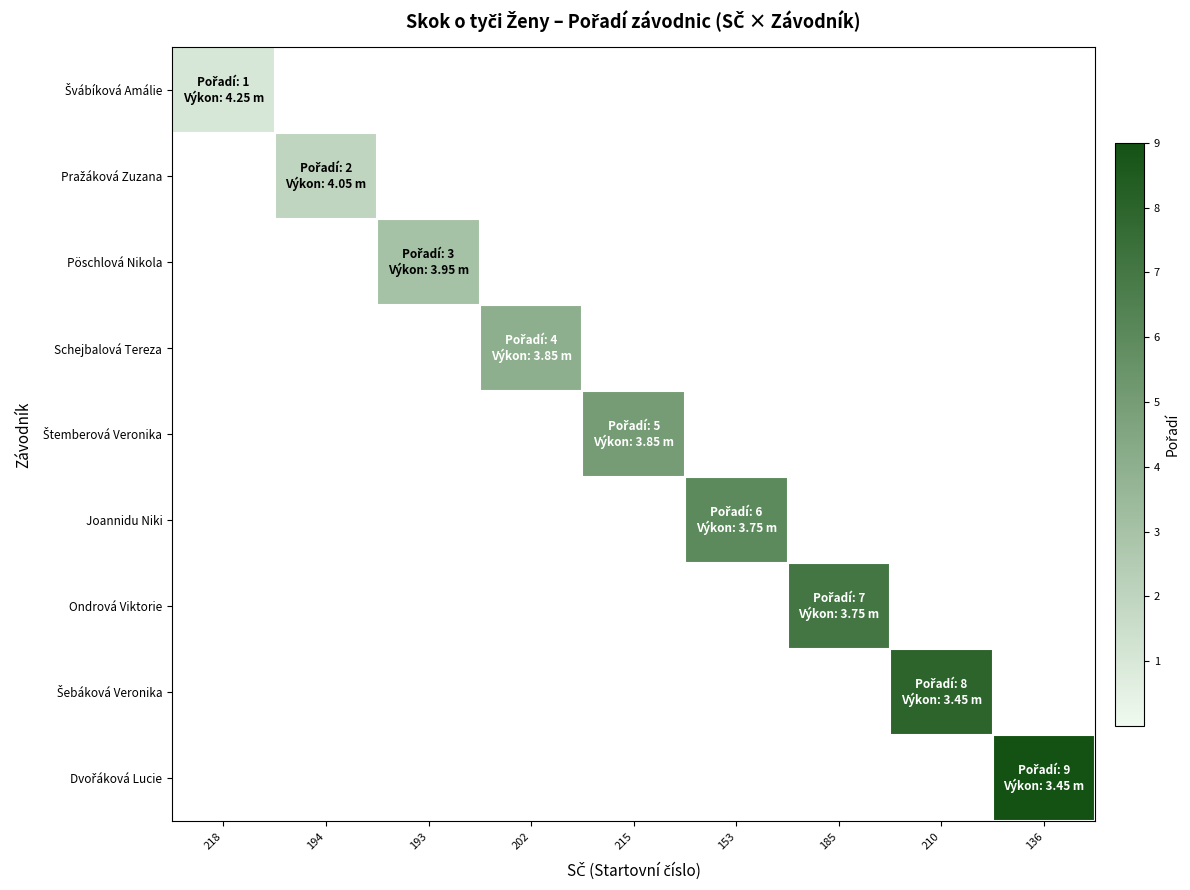

Count the number of data series in this chart.

9